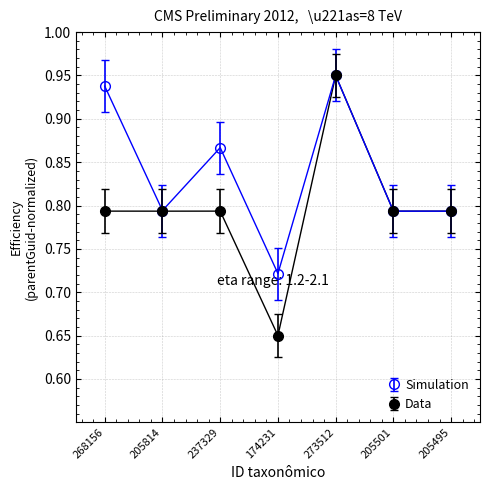

Between 268156 and 273512, which series saw the biggest shift?

Data